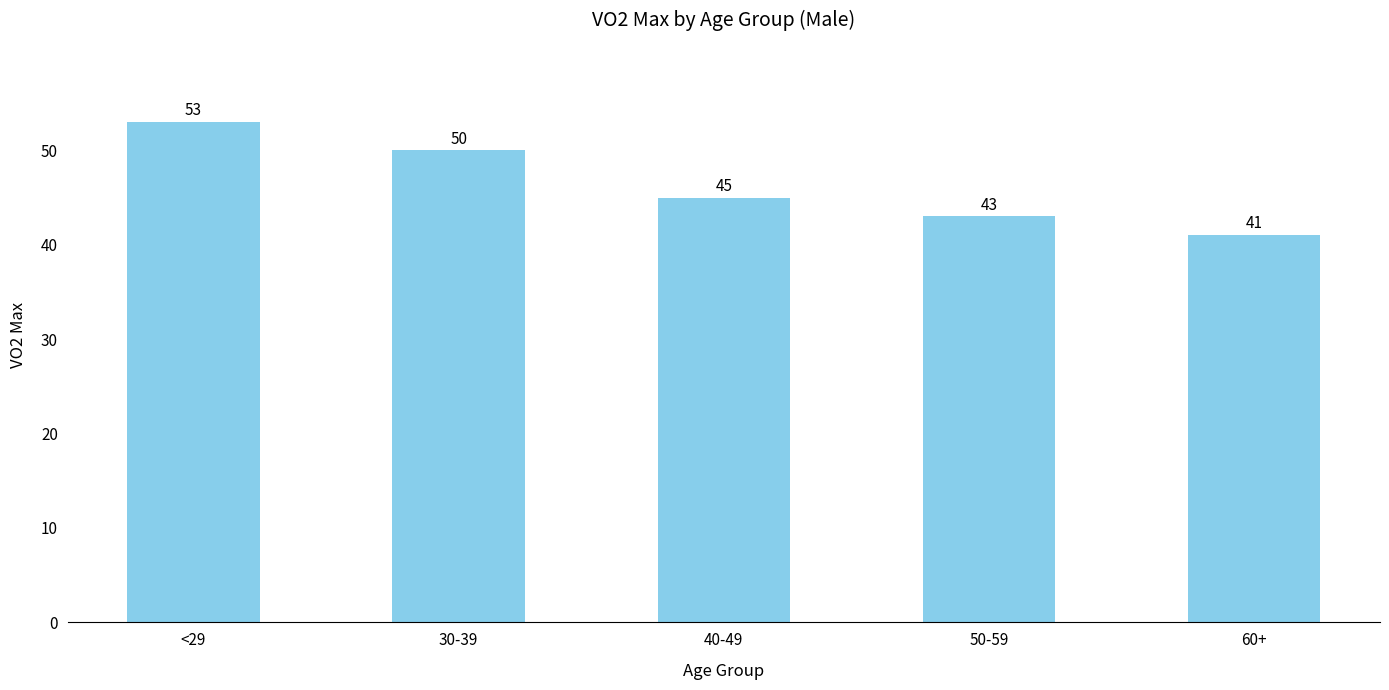

List the labels in order of value, largest first.

<29, 30-39, 40-49, 50-59, 60+